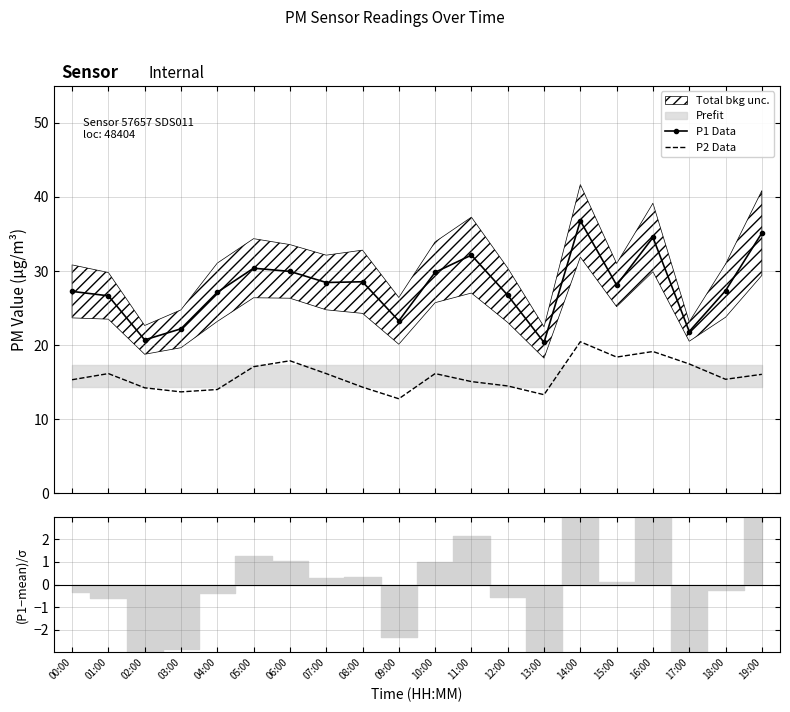

Between 13:00 and 12:00, which is larger?

12:00